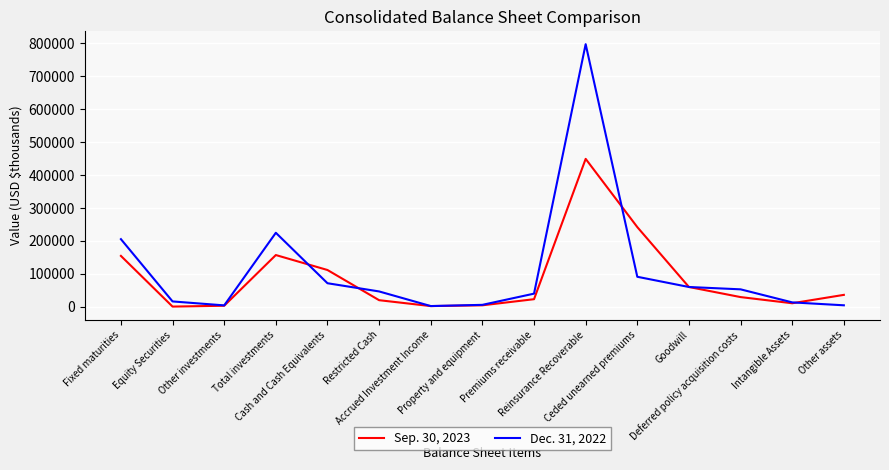

Which series has the largest range (max minus min)?

Dec. 31, 2022